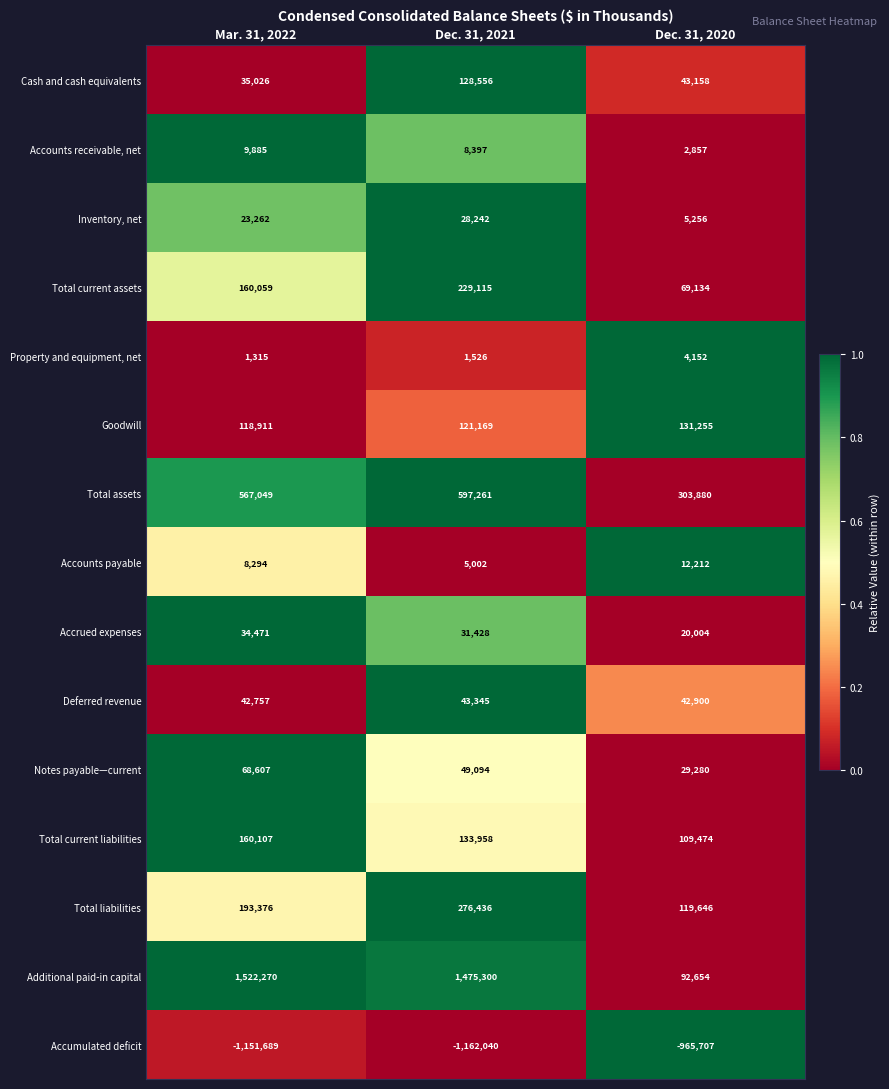

How many categories are shown in the chart?

3